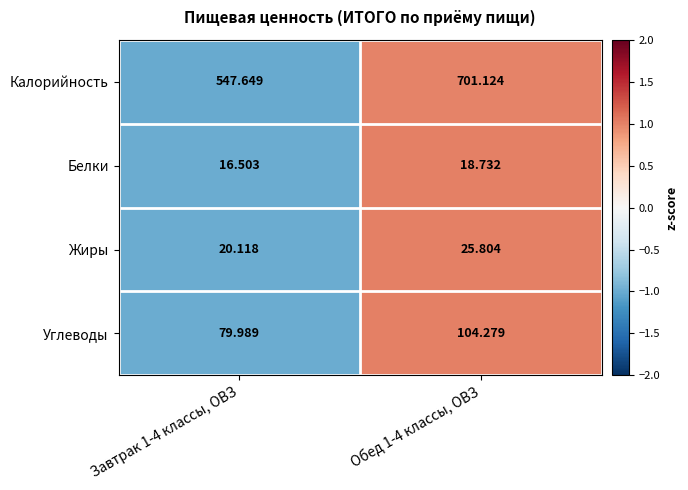

Between Завтрак 1-4 классы, ОВЗ and Обед 1-4 классы, ОВЗ, which series saw the biggest shift?

Калорийность